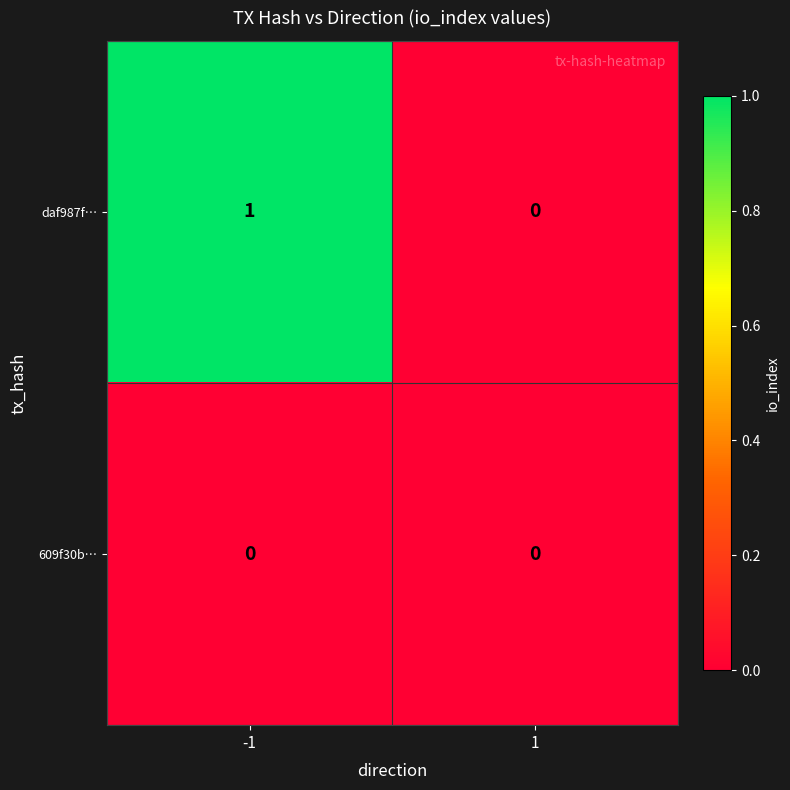

Rank the series by their average value, from highest to lowest.

daf987f…, 609f30b…